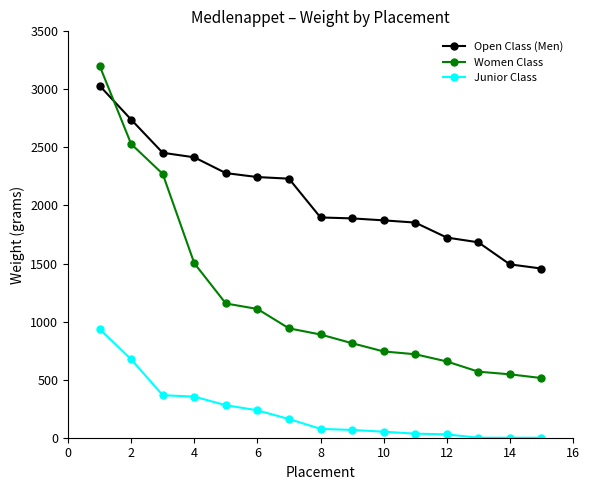

At how many categories does at least one series exceed 1203?

15